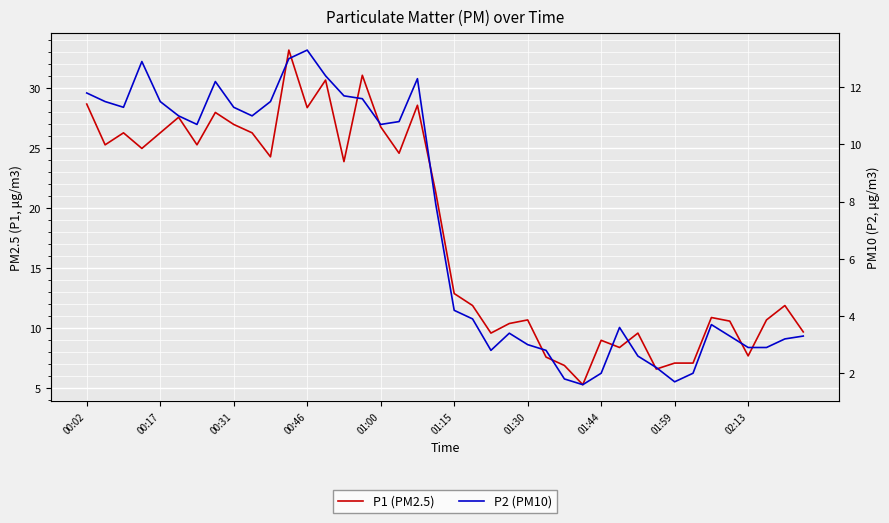

Reading right to left, extract all data points from this chart.

P1 (PM2.5): 9.7	11.9	10.7	7.7	10.6	10.9	7.1	7.1	6.6	9.6	8.4	9.0	5.3	6.9	7.6	10.7	10.4	9.6	11.9	12.9	21.3	28.6	24.6	26.8	31.1	23.9	30.7	28.4	33.2	24.3	26.3	27.0	28.0	25.3	27.6	26.3	25.0	26.3	25.3	28.7
P2 (PM10): 3.3	3.2	2.9	2.9	3.3	3.7	2.0	1.7	2.2	2.6	3.6	2.0	1.6	1.8	2.8	3.0	3.4	2.8	3.9	4.2	7.9	12.3	10.8	10.7	11.6	11.7	12.4	13.3	13.0	11.5	11.0	11.3	12.2	10.7	11.0	11.5	12.9	11.3	11.5	11.8